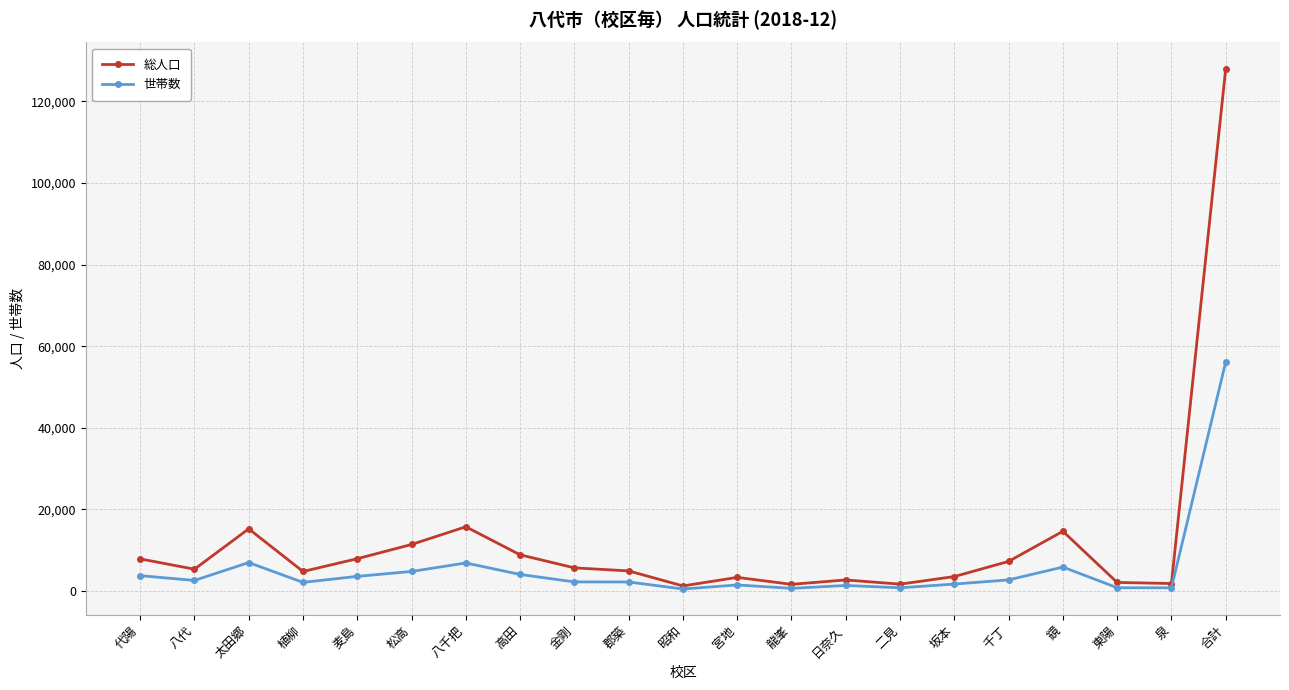

Where is the first local minimum for 世帯数?

八代